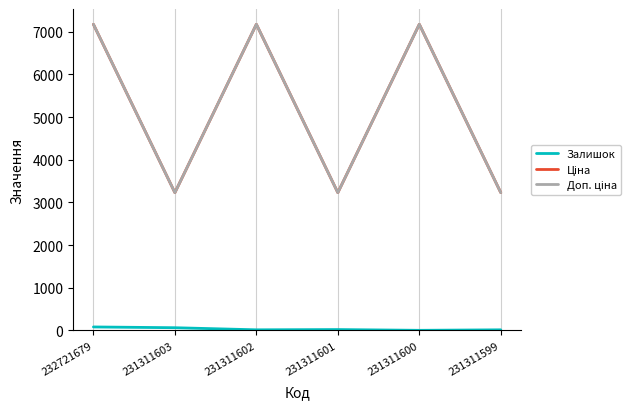

What is the greatest value displayed?

7173.5